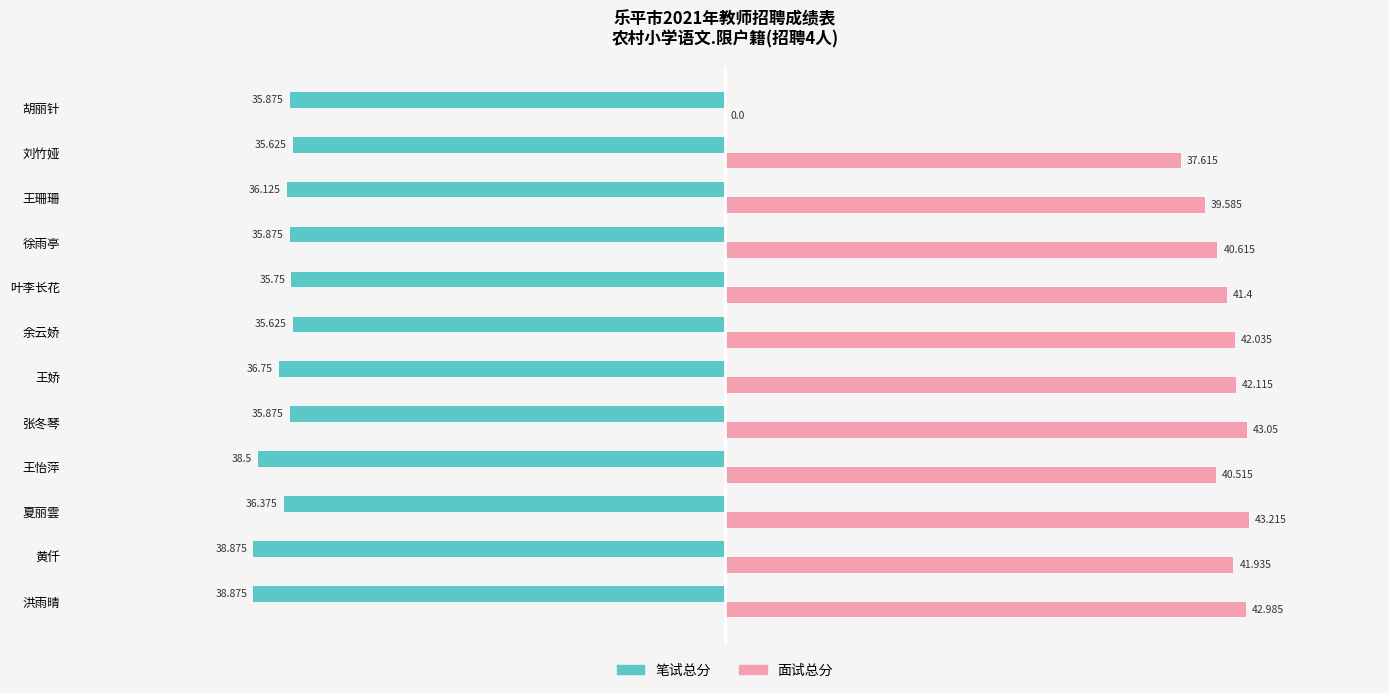

At which category is the sum across all series the highest?

张冬琴